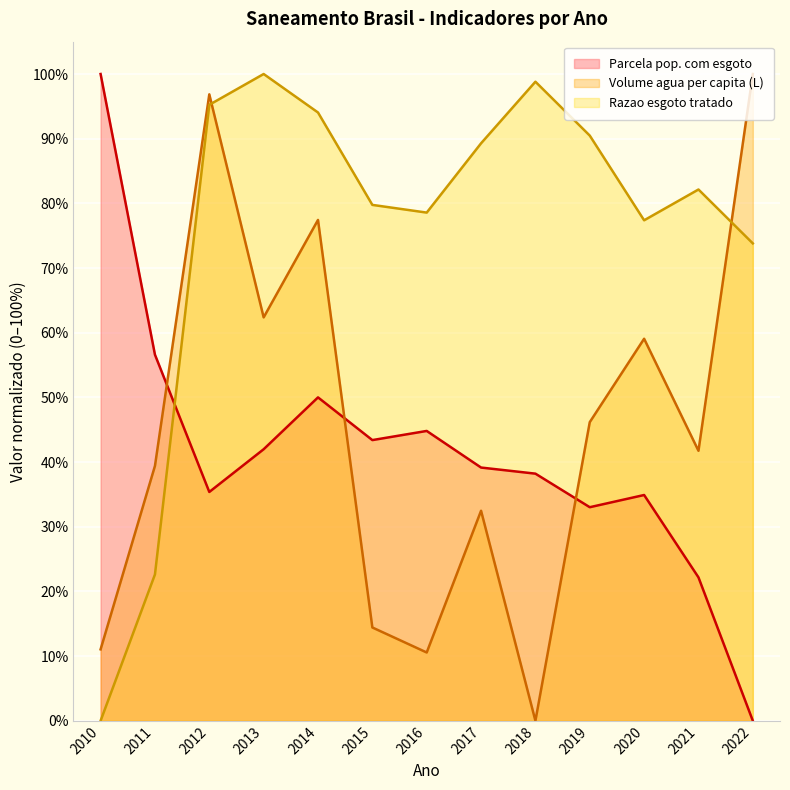

At 2017, list the series in order from largest to smallest.

Razao esgoto tratado, Parcela pop. com esgoto, Volume agua per capita (L)